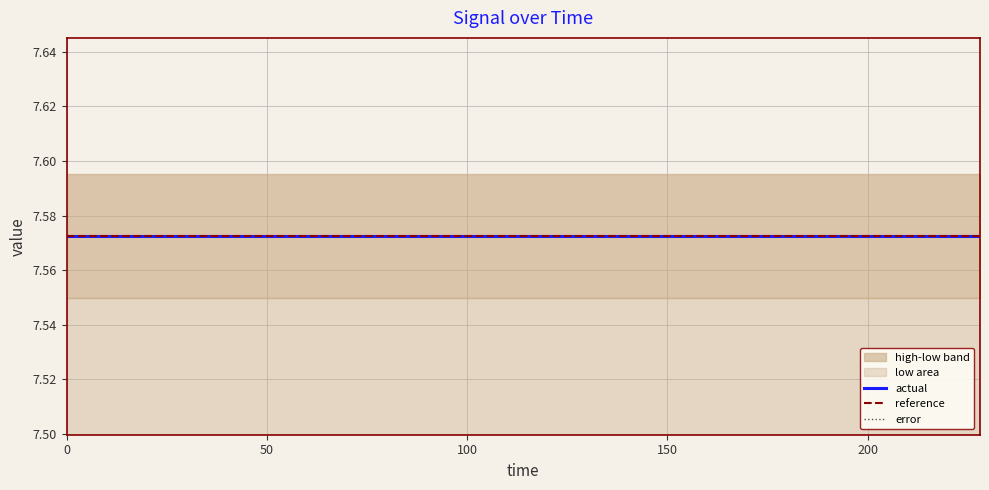

True or false: error and actual cross at least once.

False